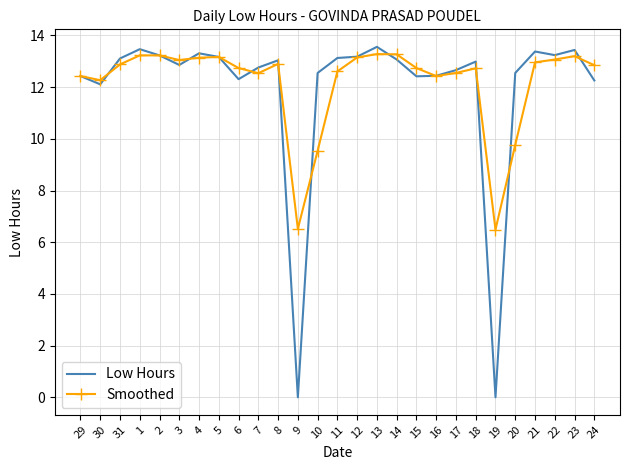

What is the average value of the Smoothed series?

12.2